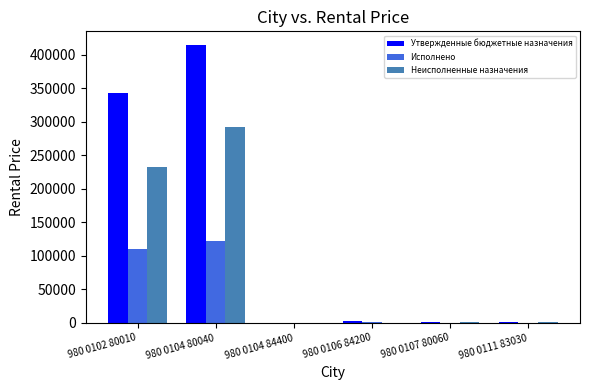

What is the sum of all Неисполненные назначения values?

528754.6